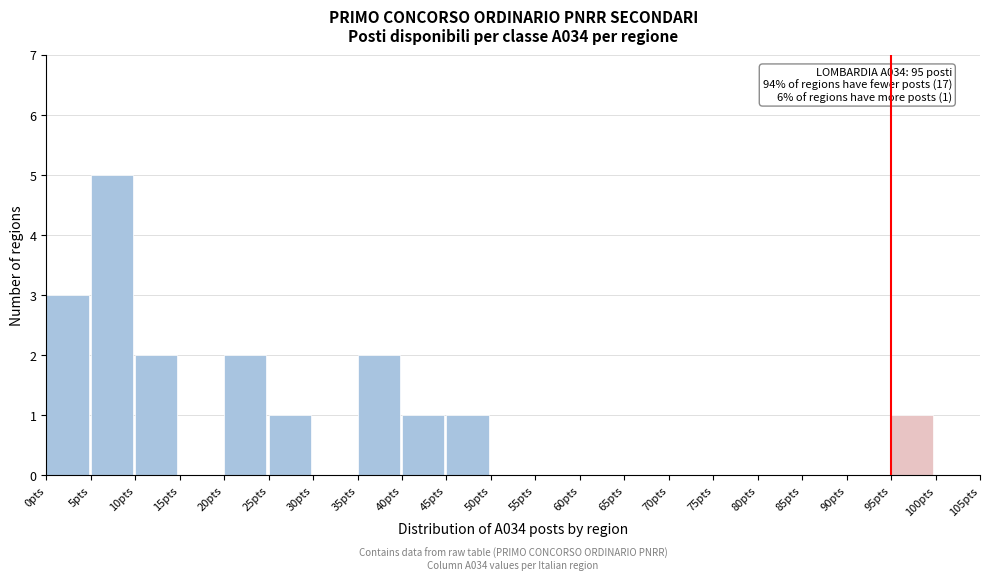

Over which range of the x-axis is the bar tallest?

5 to 10